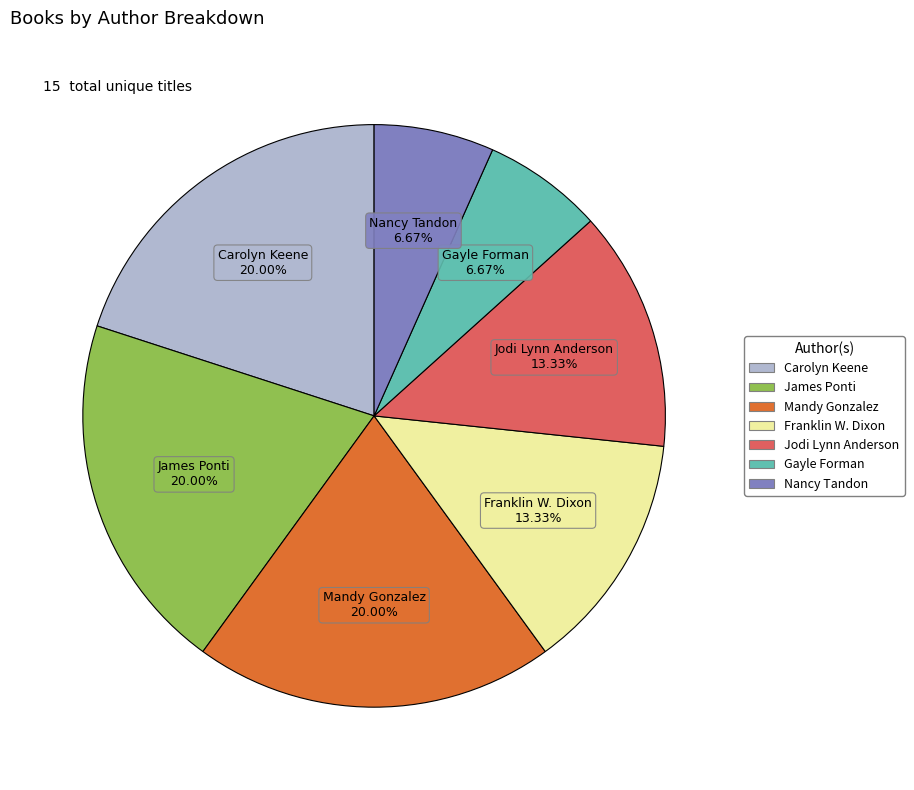

Does any single category account for the majority?

No